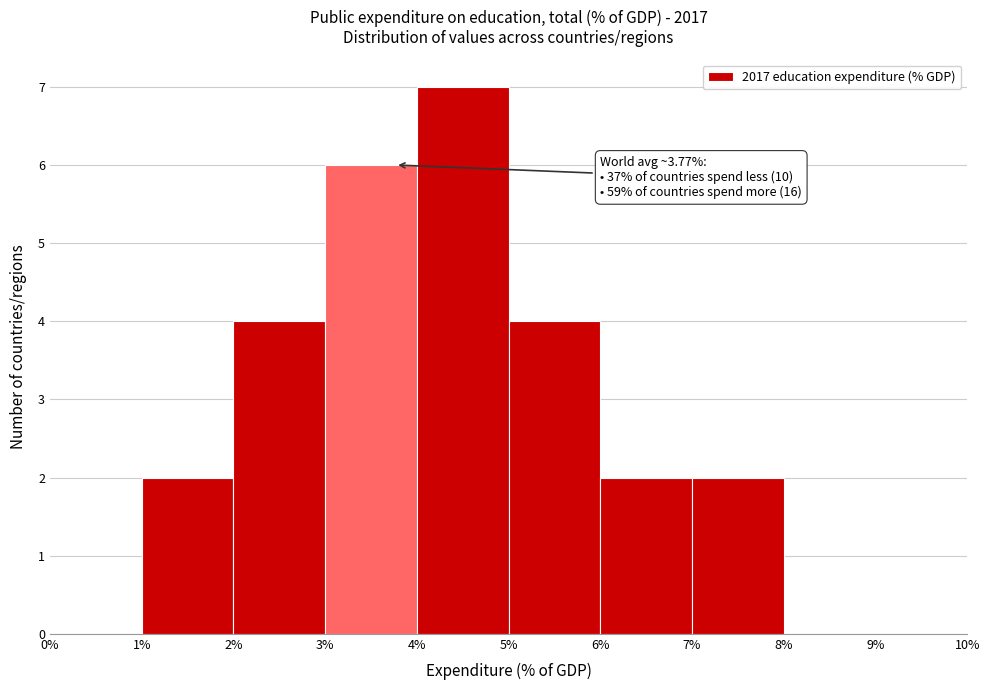

Over which range of the x-axis is the bar tallest?

4% to 5%